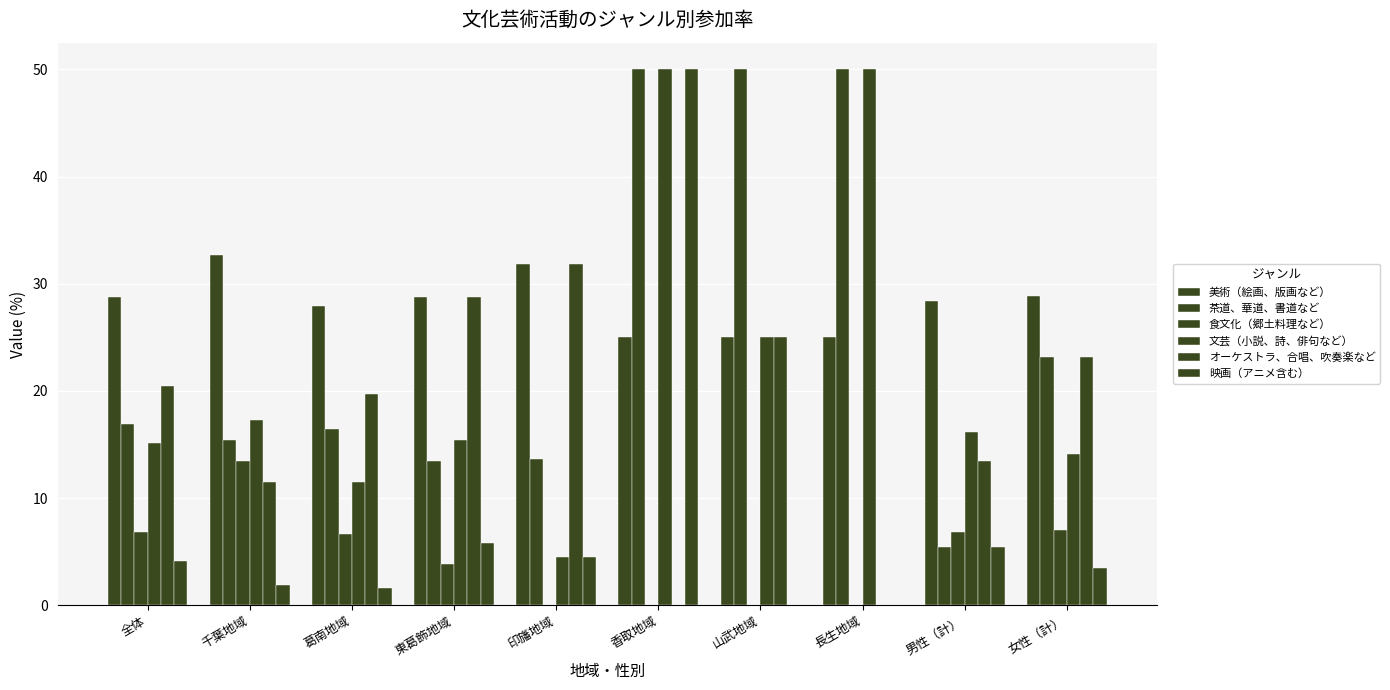

The value of オーケストラ、合唱、吹奏楽など at 女性（計） is 32.3. True or false?

False